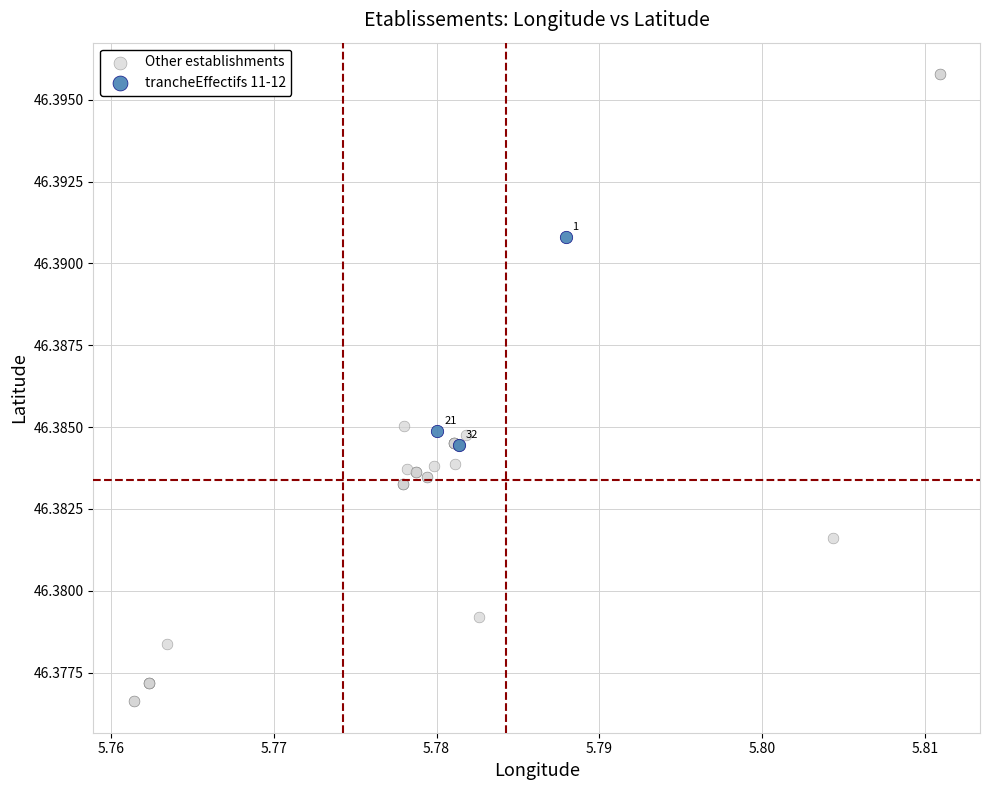

Which series reaches the minimum Y coordinate?

Other establishments